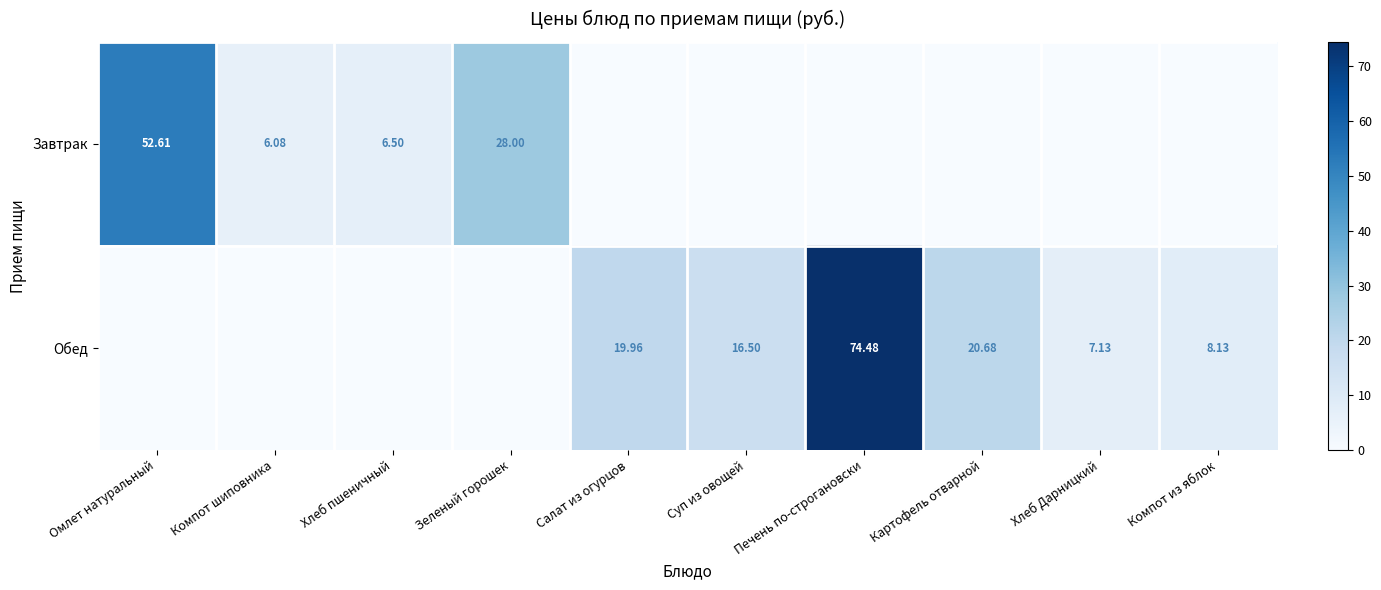

At how many categories does at least one series exceed 19?

5